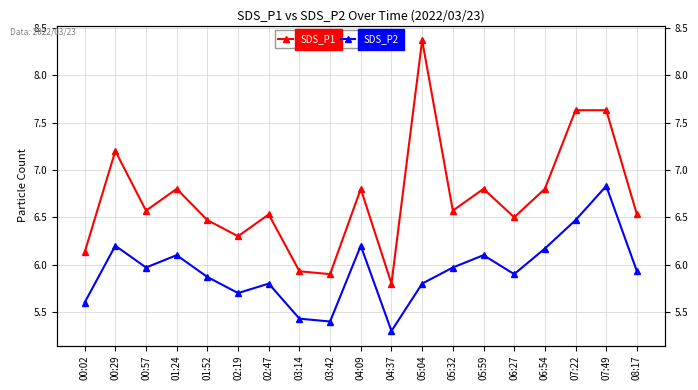

What is the label of the 9th point from the left?

03:42